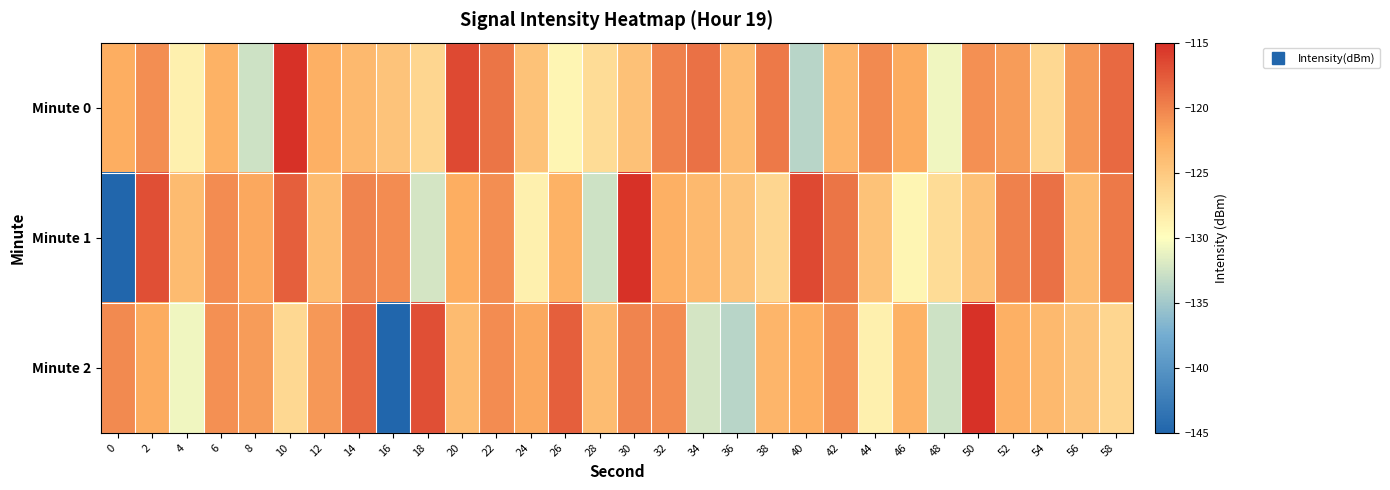

Between 6 and 40, which series saw the biggest shift?

Minute 0